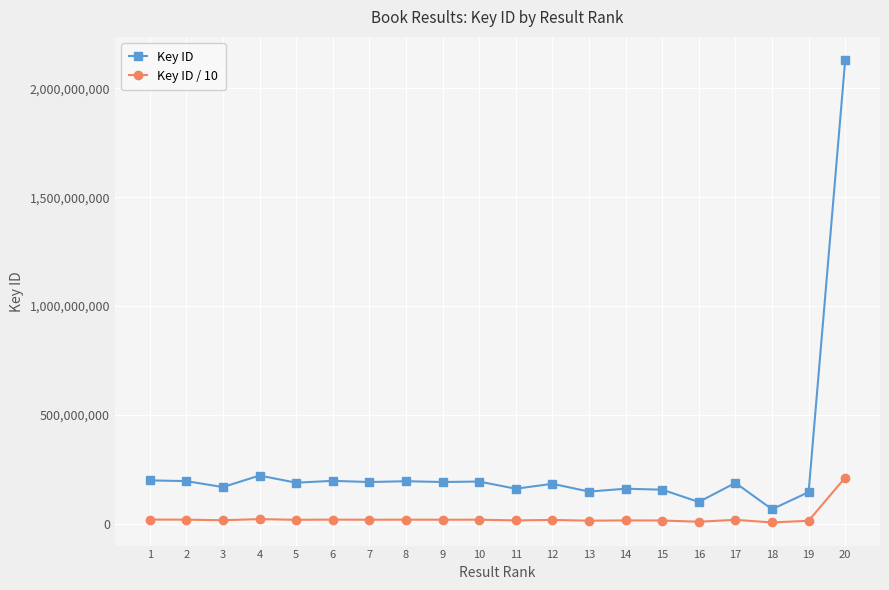

Rank the series at 18 from lowest to highest value.

Key ID / 10, Key ID